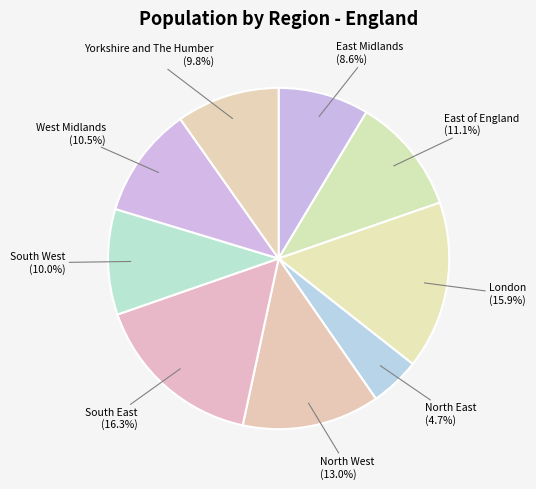

What is the smallest slice in the pie chart?

North East